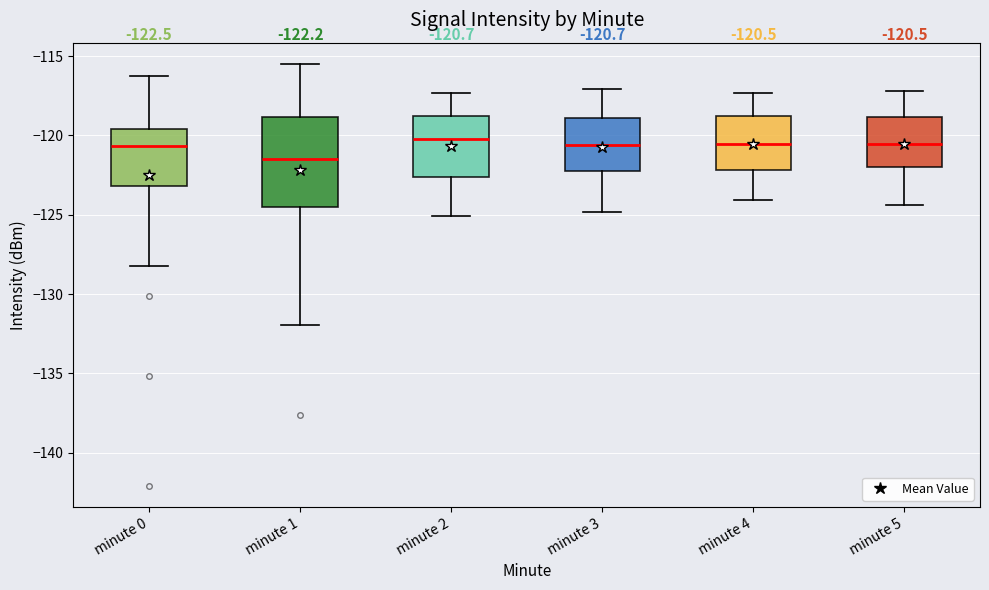

Comparing the boxes themselves (not the whiskers), which one is the tallest?

minute 1